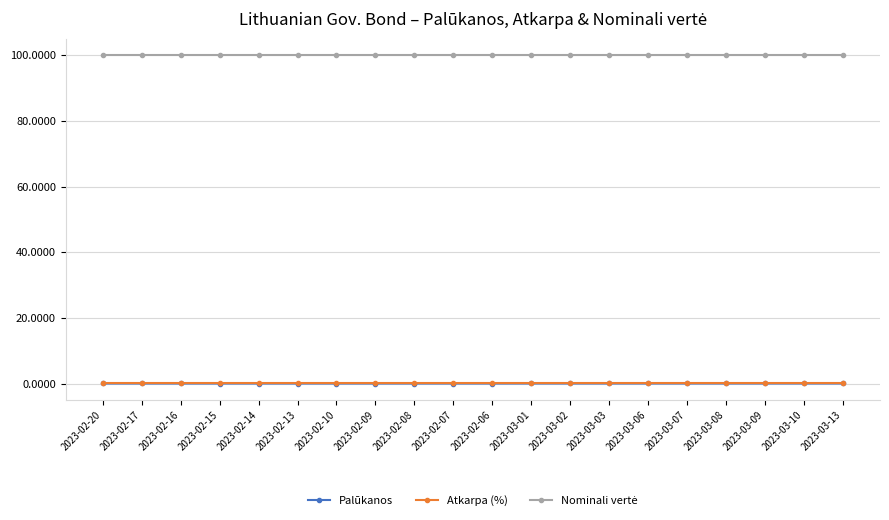

What is the label of the 12th point from the right?

2023-02-08